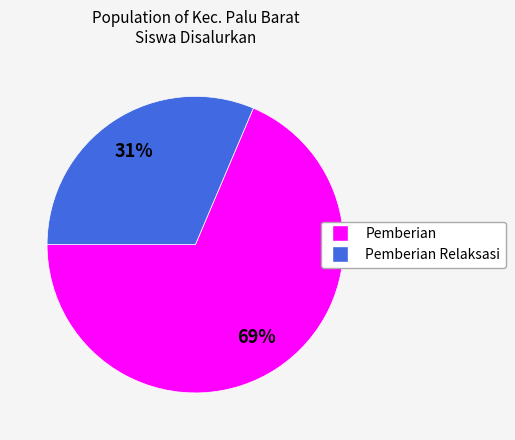

Is there a majority slice in this chart?

Yes